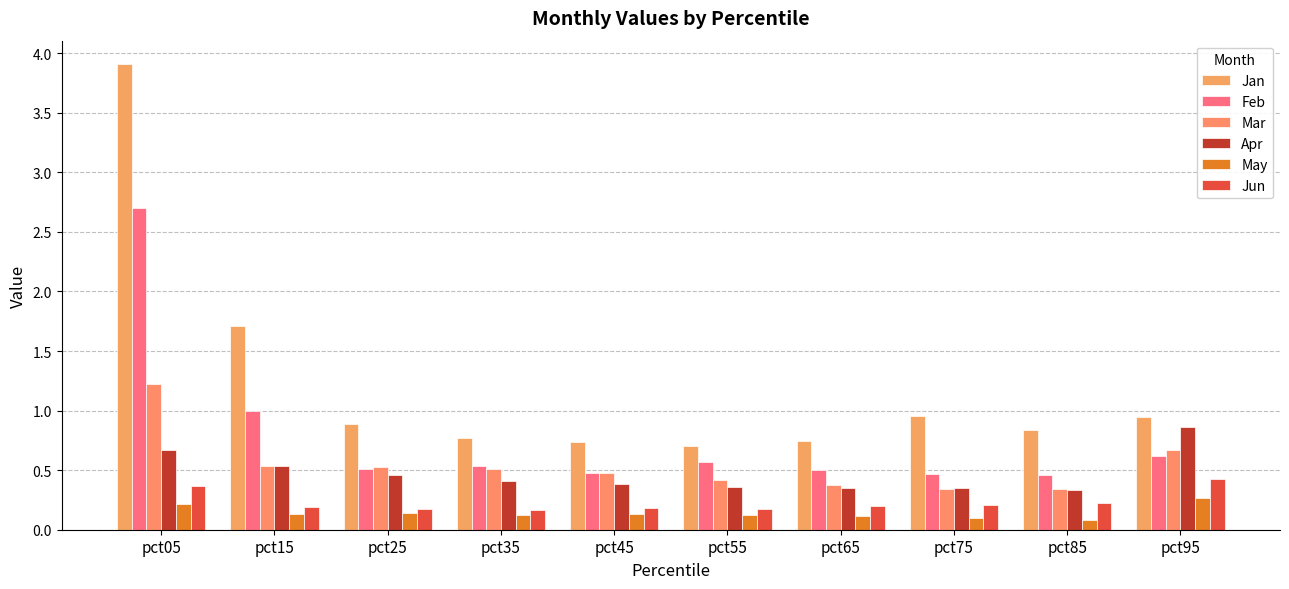

Which category has the lowest value across all series?

pct85